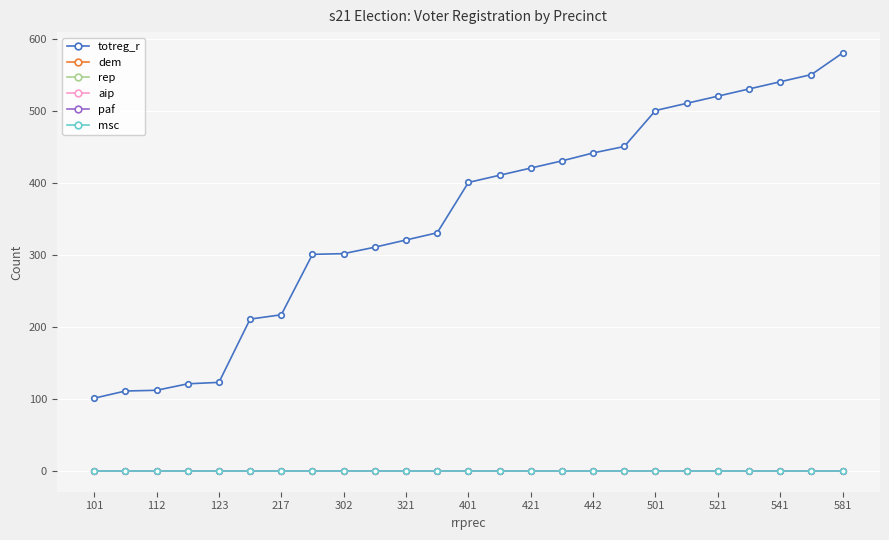

Reading left to right, list all the values displayed in this chart.

totreg_r: 101	111	112	121	123	211	217	301	302	311	321	331	401	411	421	431	442	451	501	511	521	531	541	551	581
dem: 0	0	0	0	0	0	0	0	0	0	0	0	0	0	0	0	0	0	0	0	0	0	0	0	0
rep: 0	0	0	0	0	0	0	0	0	0	0	0	0	0	0	0	0	0	0	0	0	0	0	0	0
aip: 0	0	0	0	0	0	0	0	0	0	0	0	0	0	0	0	0	0	0	0	0	0	0	0	0
paf: 0	0	0	0	0	0	0	0	0	0	0	0	0	0	0	0	0	0	0	0	0	0	0	0	0
msc: 0	0	0	0	0	0	0	0	0	0	0	0	0	0	0	0	0	0	0	0	0	0	0	0	0